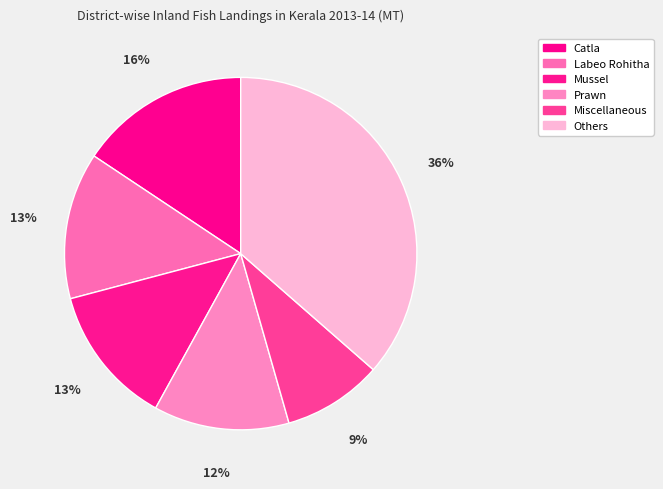

Count the number of slices in the pie.

6